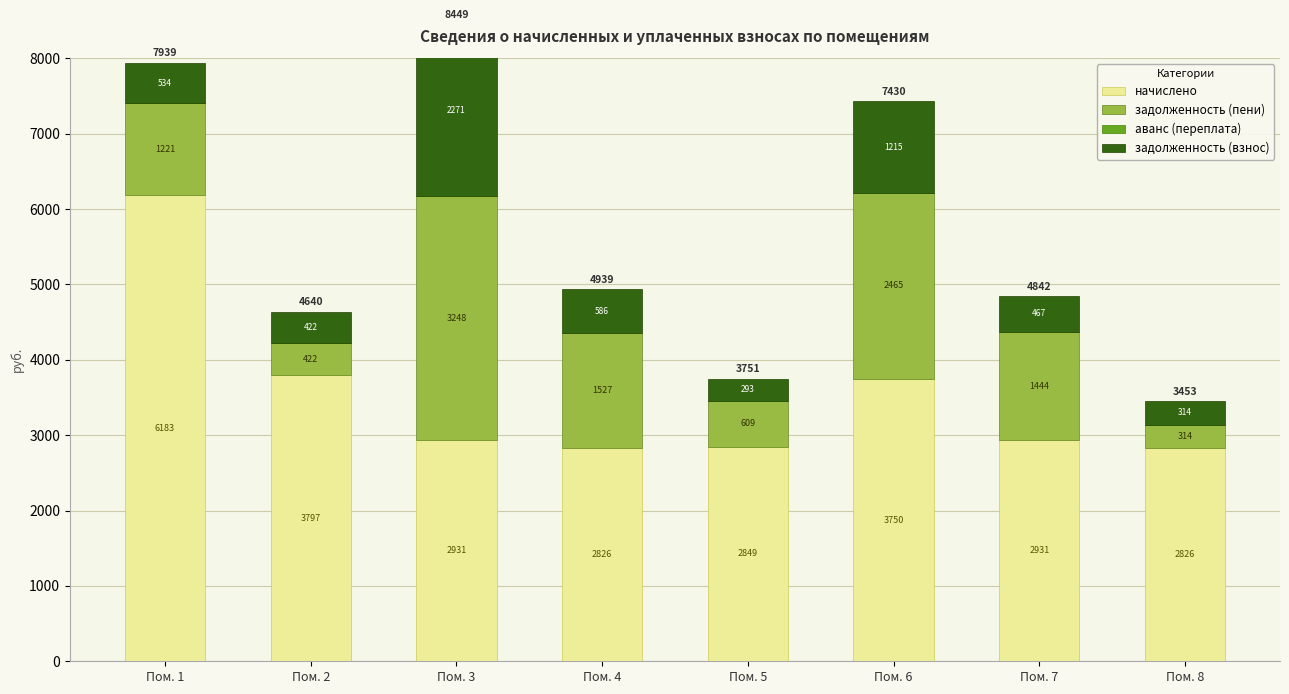

How many bars are there in each group?

4